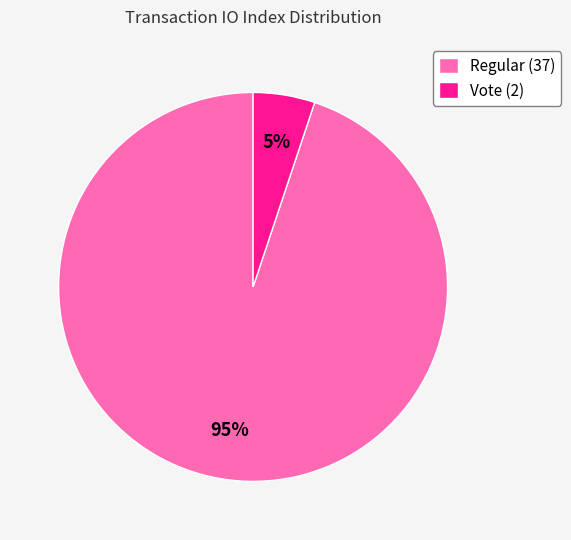

The Vote (2) slice represents 1% of the pie. True or false?

False